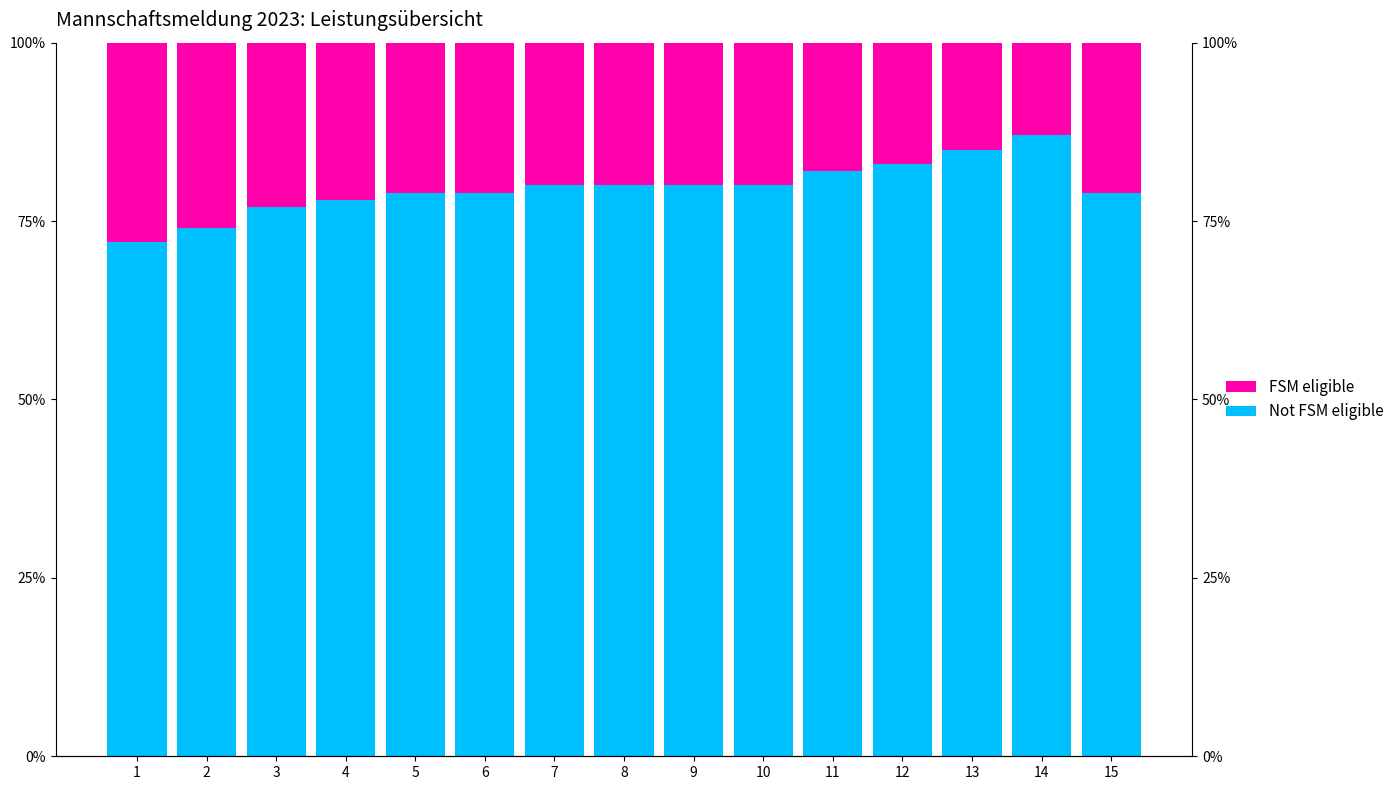

Which has a higher value, 6 or 7?

7